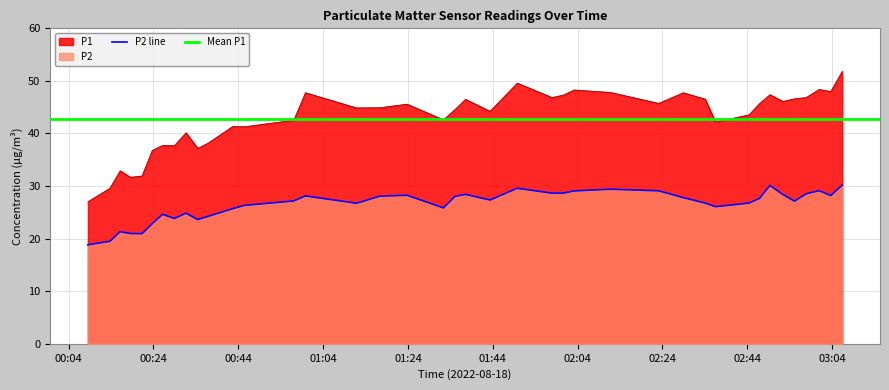

What is the highest value of the P1 series?

51.8